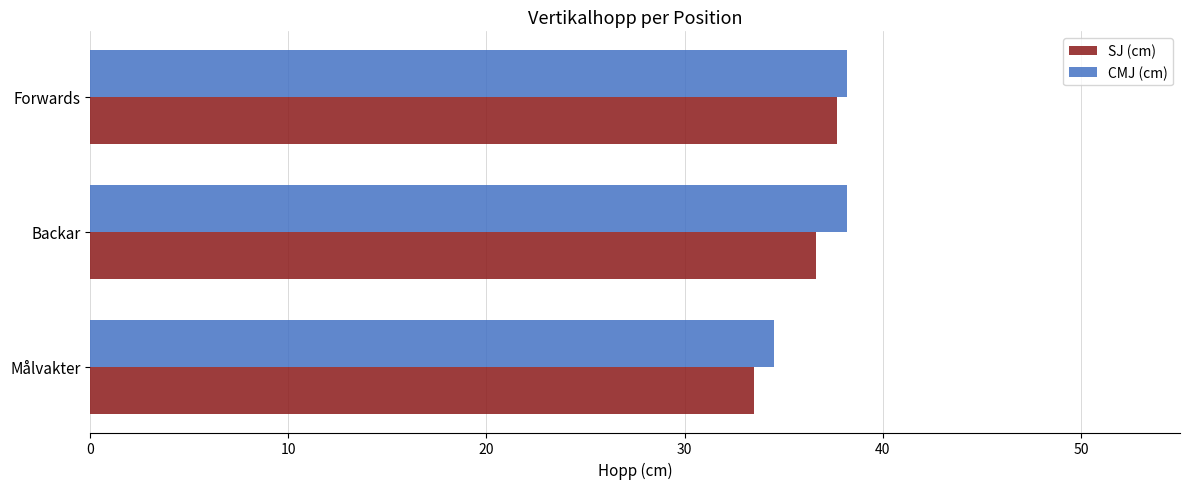

At how many categories does at least one series exceed 36?

2